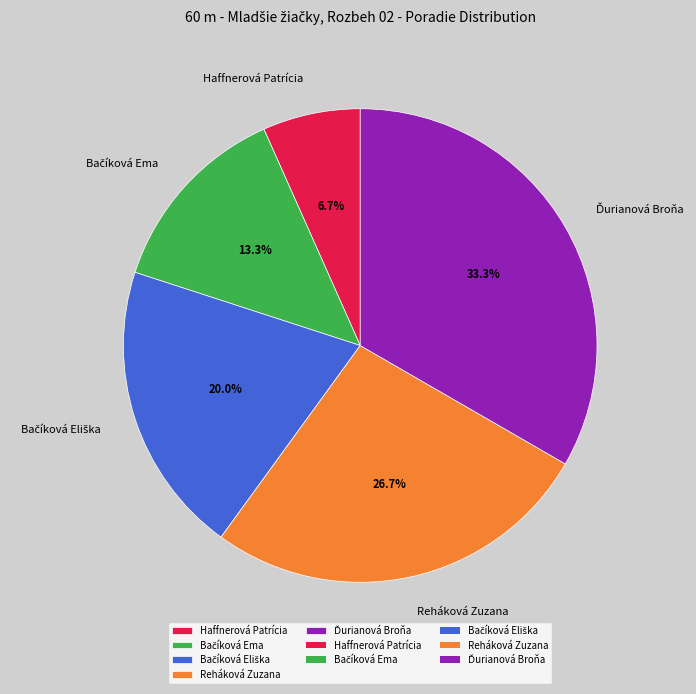

How much of the chart is everything except Reháková Zuzana?

73.3%